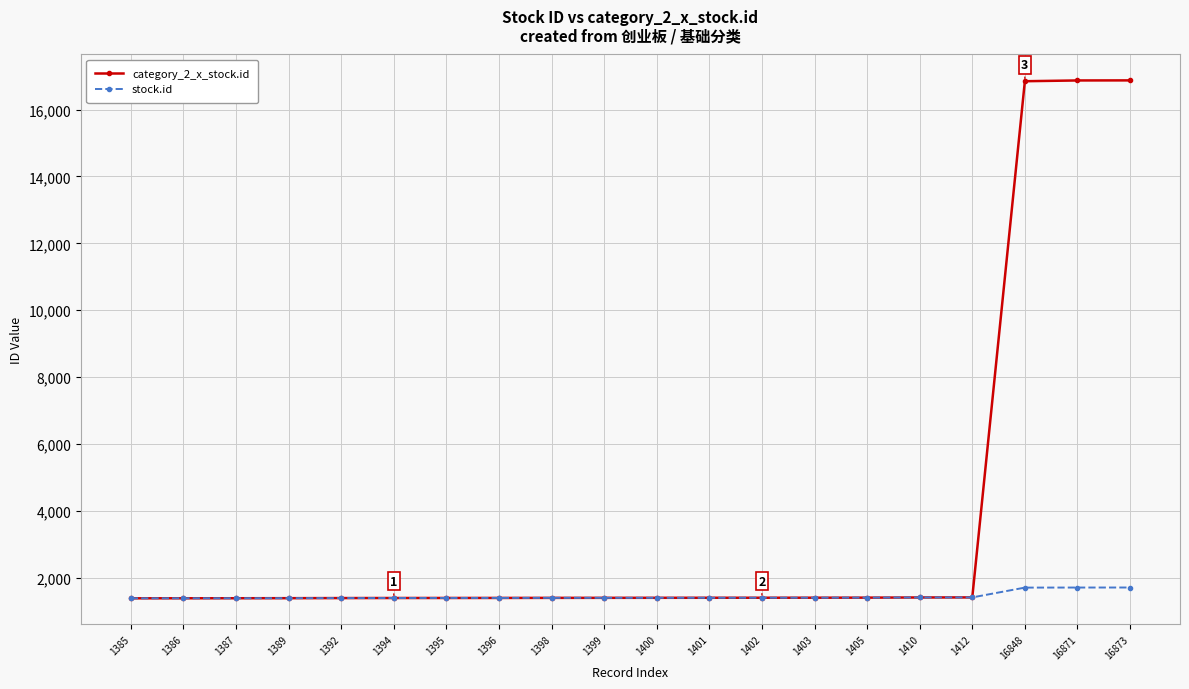

Rank the series by their average value, from lowest to highest.

stock.id, category_2_x_stock.id